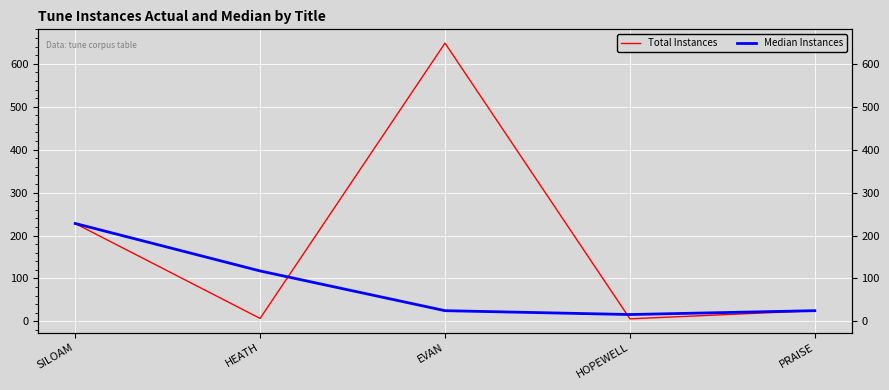

True or false: Total Instances and Median Instances cross at least once.

True